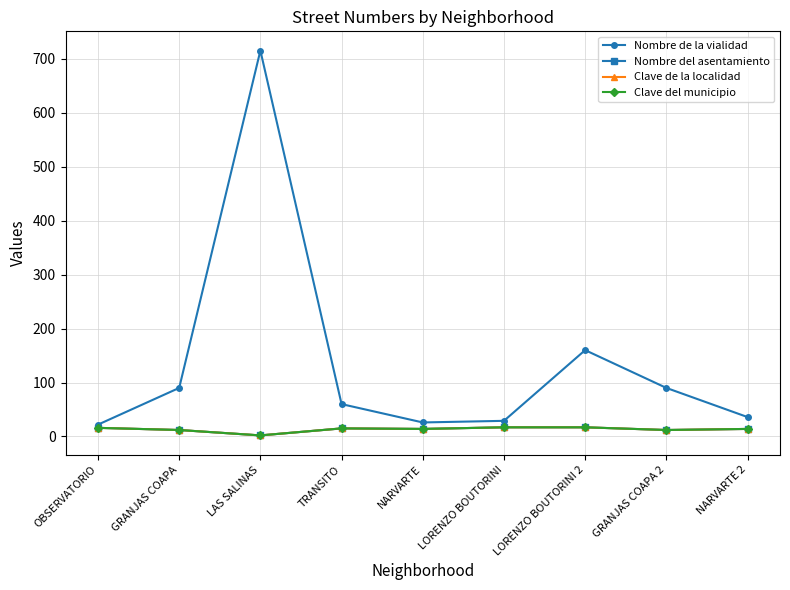

Does the chart have visible grid lines?

Yes